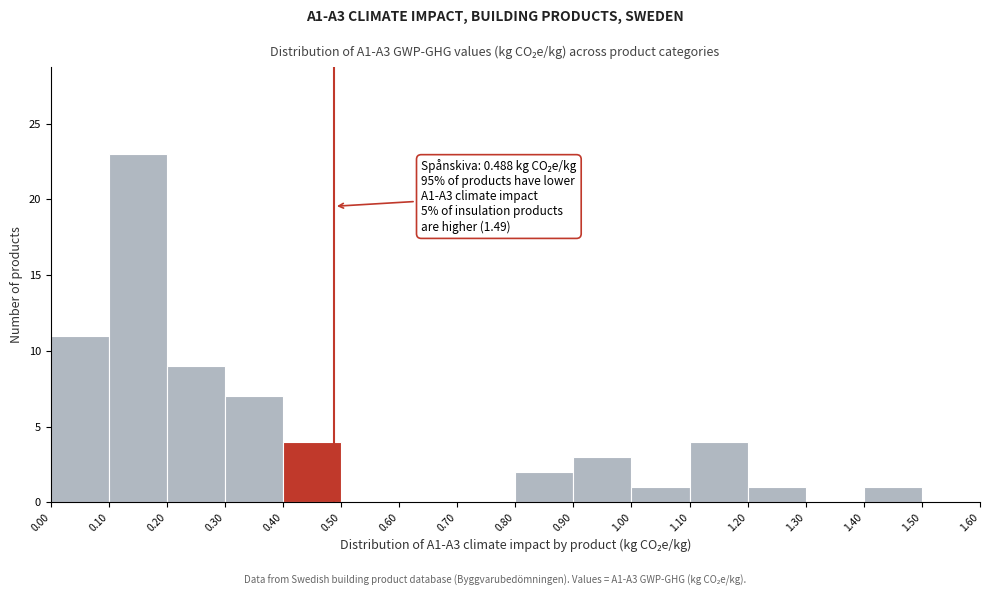

Over which range of the x-axis is the bar tallest?

0.10 to 0.20